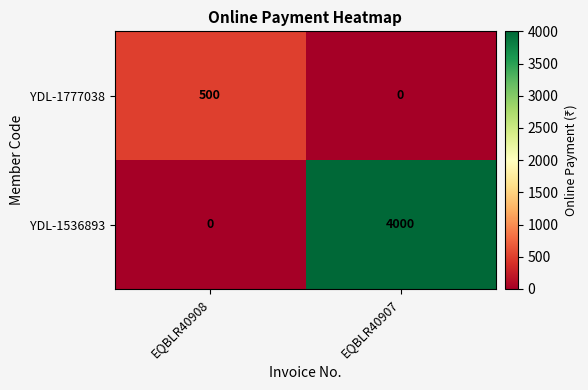

List the series in order of their peak value, highest first.

YDL-1536893, YDL-1777038